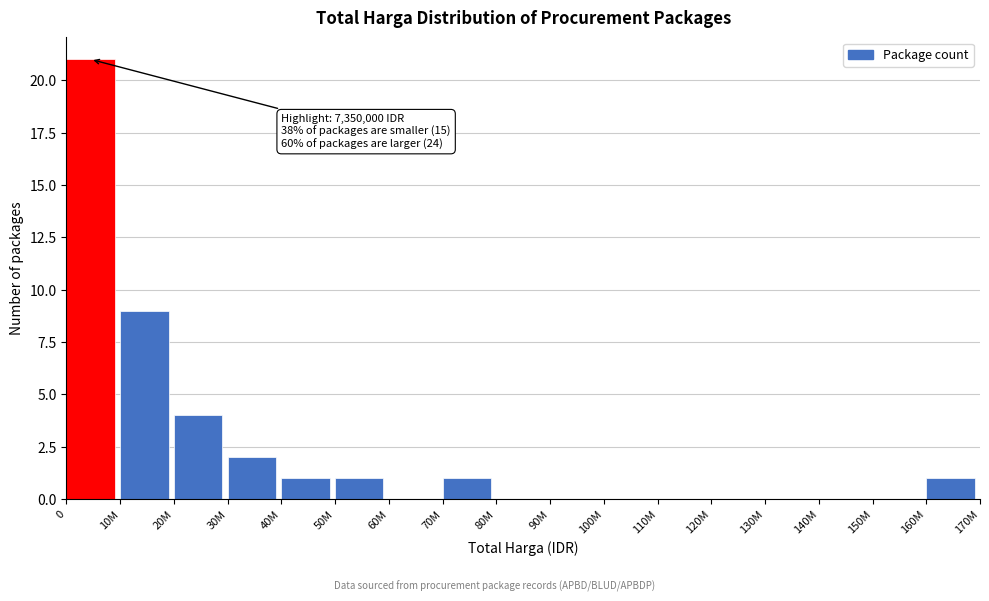

Reading left to right, transcribe all the data shown in this chart.

0=21	10M=9	20M=4	30M=2	40M=1	50M=1	60M=0	70M=1	80M=0	90M=0	100M=0	110M=0	120M=0	130M=0	140M=0	150M=0	160M=1